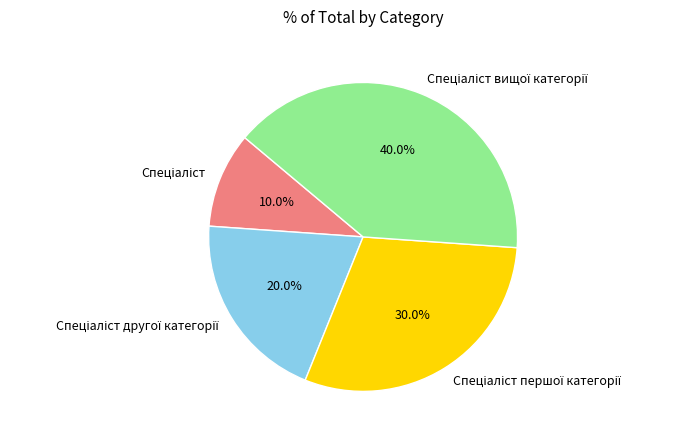

Is there any slice that represents more than half of the pie?

No